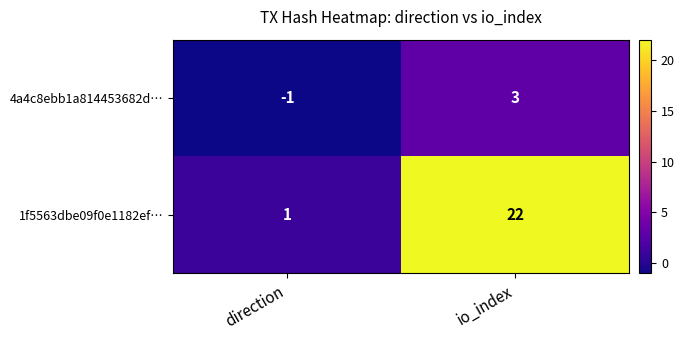

List the series in order of their overall mean, lowest first.

4a4c8ebb1a814453682d…, 1f5563dbe09f0e1182ef…